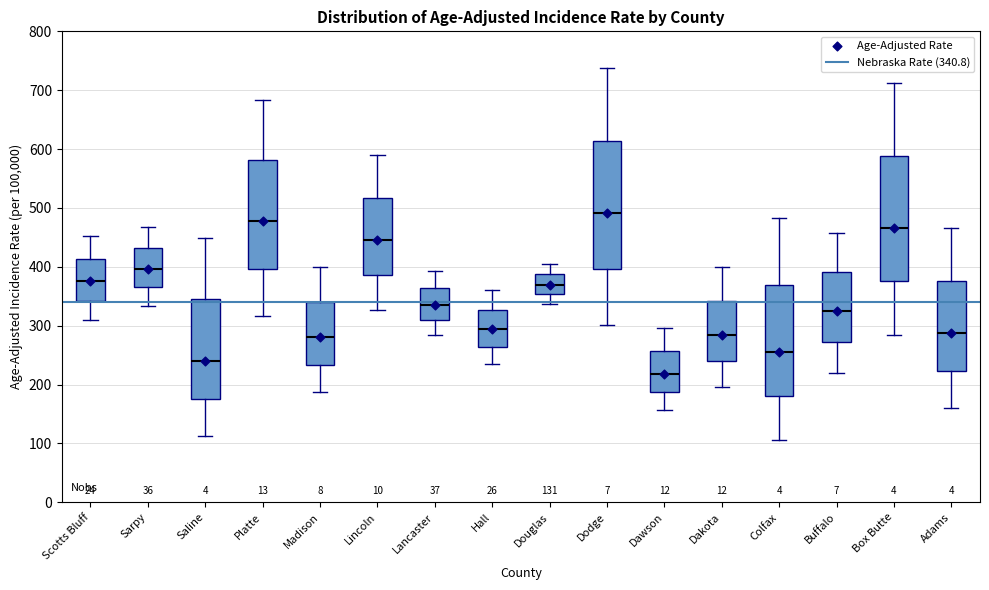

Which box has the lowest median line?

Dawson